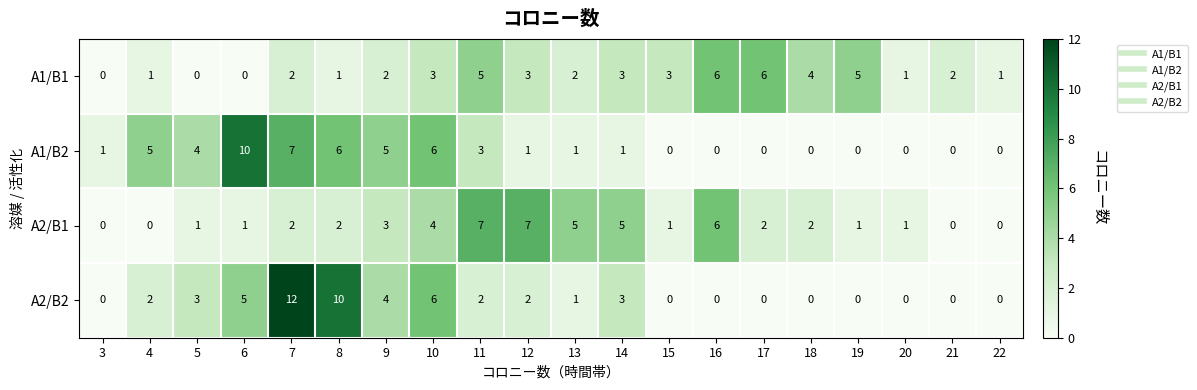

True or false: A1/B2 has a value of 5 at 9.

True